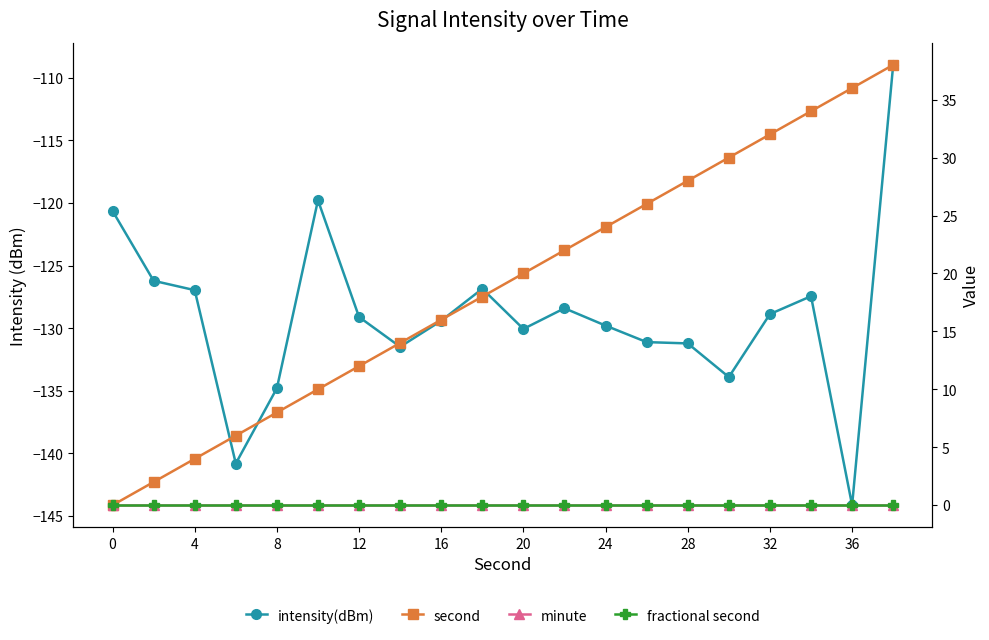

What is the average value of the intensity(dBm) series?

-129.0